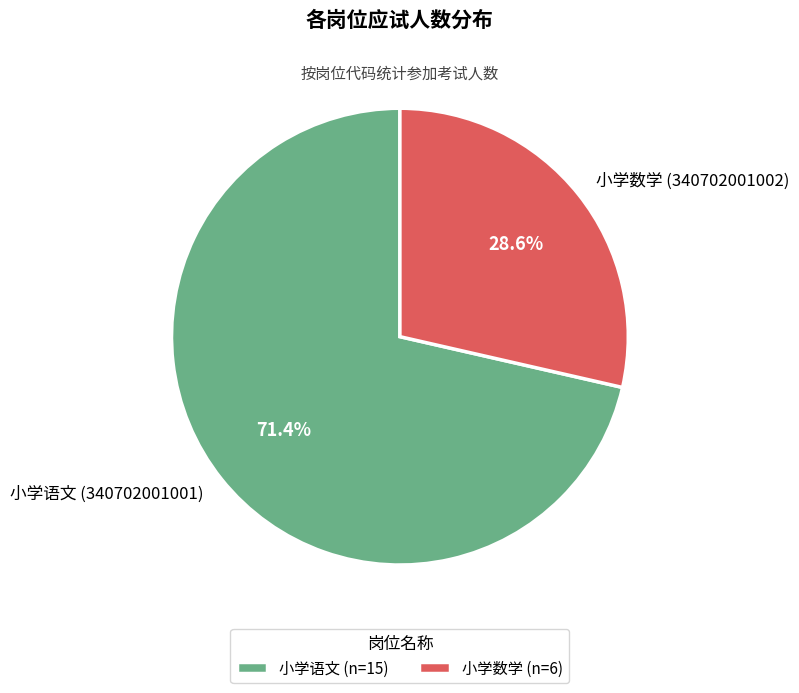

Which has a higher value, 小学数学 or 小学语文?

小学语文